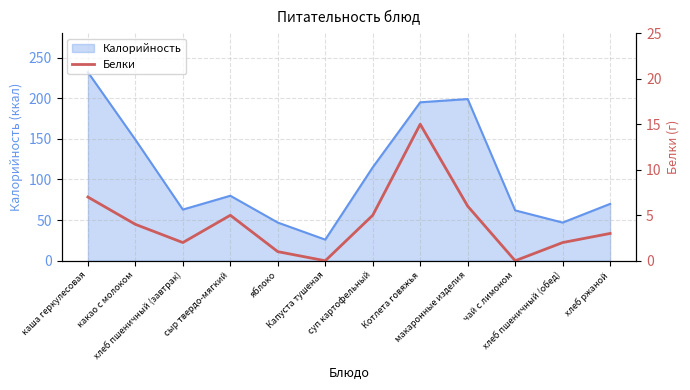

List the labels in order of value, smallest first.

Капуста тушеная, чай с лимоном, яблоко, хлеб пшеничный (завтрак), хлеб пшеничный (обед), хлеб ржаной, какао с молоком, сыр твердо-мягкий, суп картофельный, макаронные изделия, каша геркулесовая, Котлета говяжья